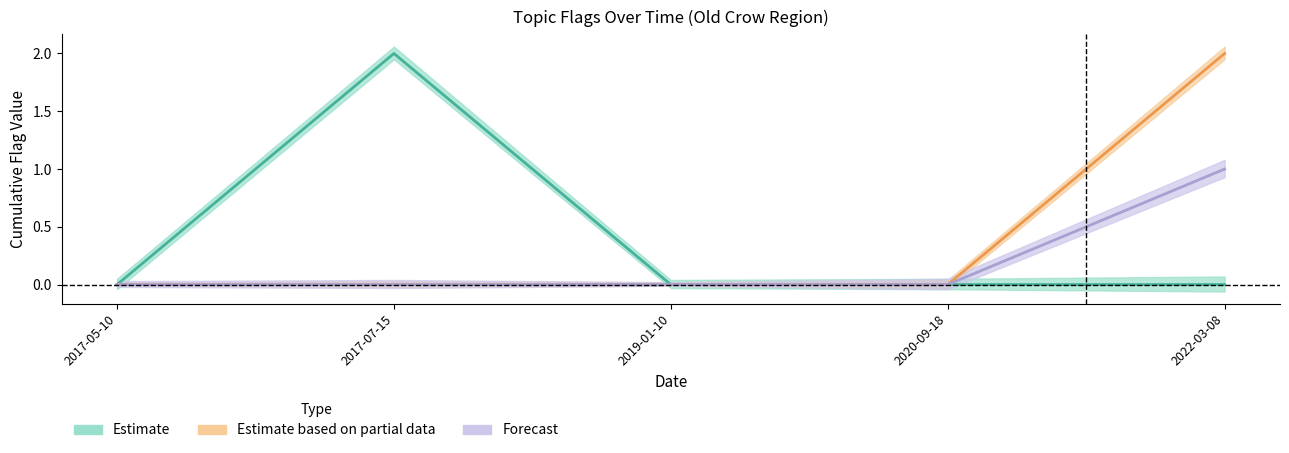

How many LAND values are between 0 and 1?

4